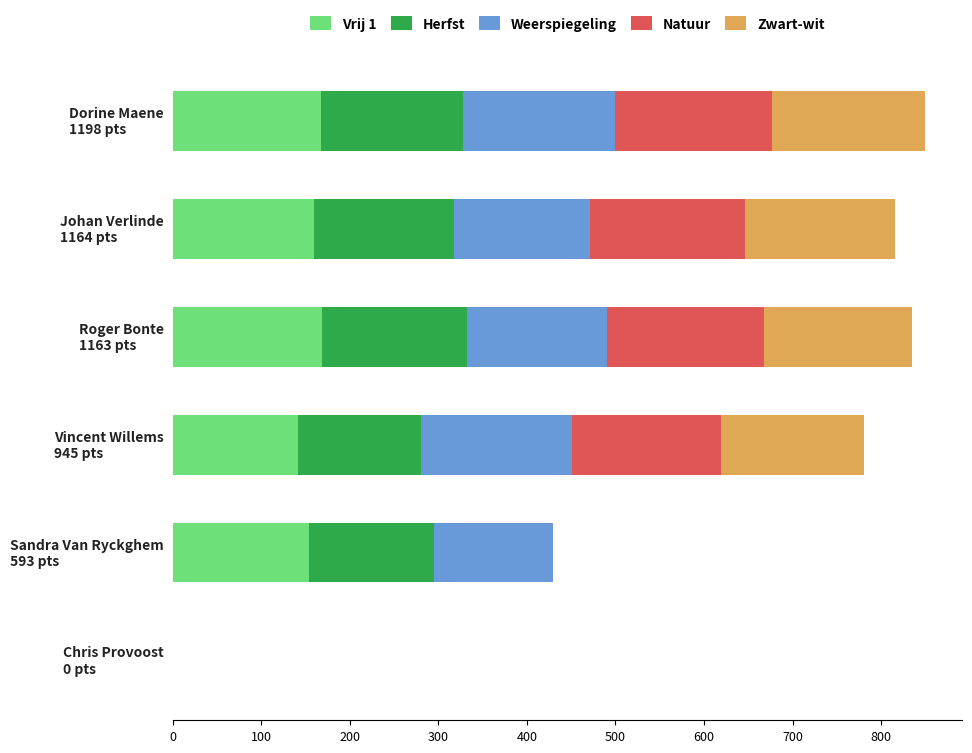

What is the highest value of the Vrij 1 series?

169.0